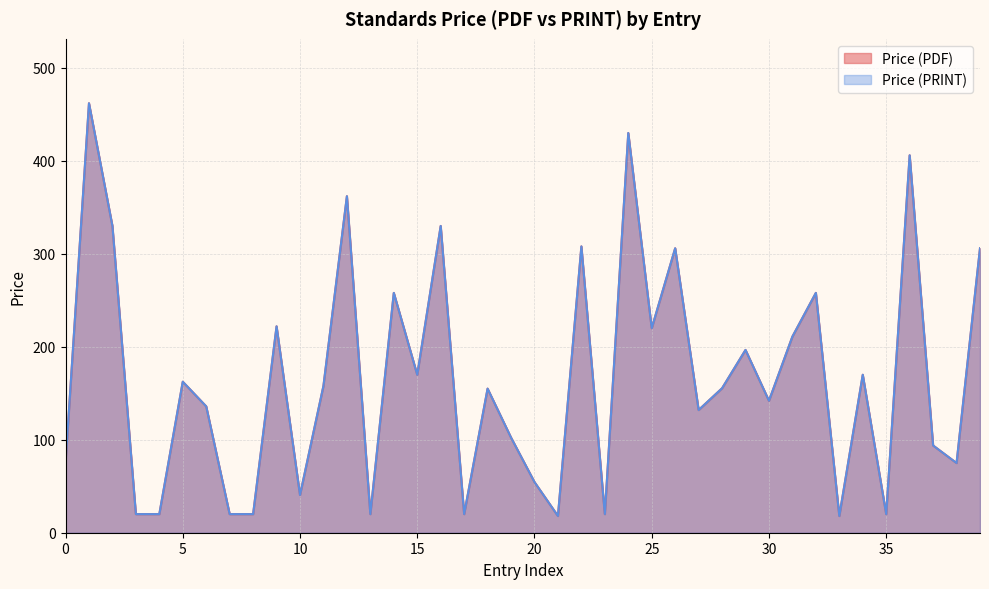

What is the sum of all Price (PDF) values?

6623.3